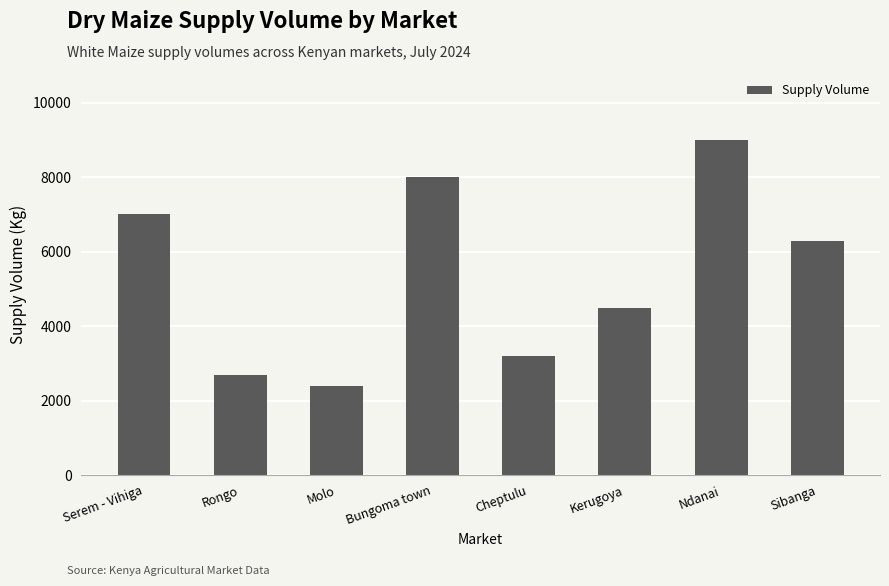

True or false: the data shows 11002 at Serem - Vihiga.

False